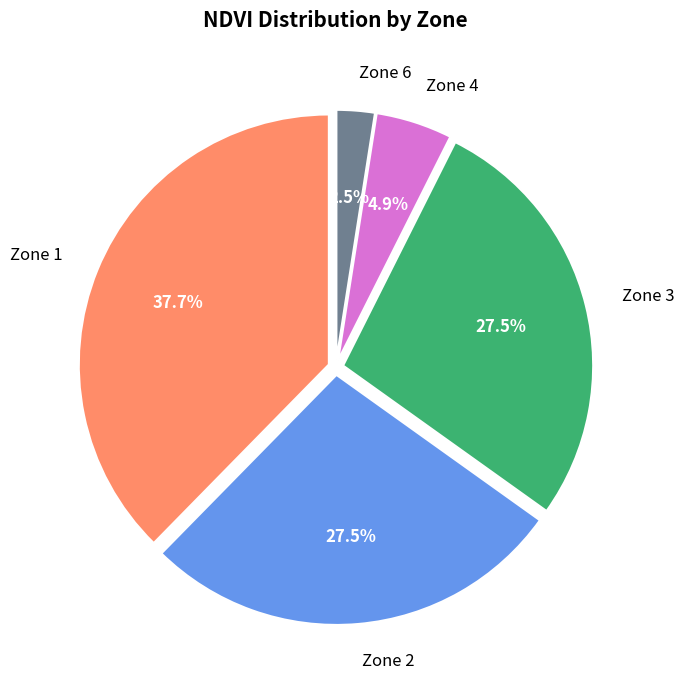

To the nearest percent, what is the difference between the largest and smallest slice percentages?

35%